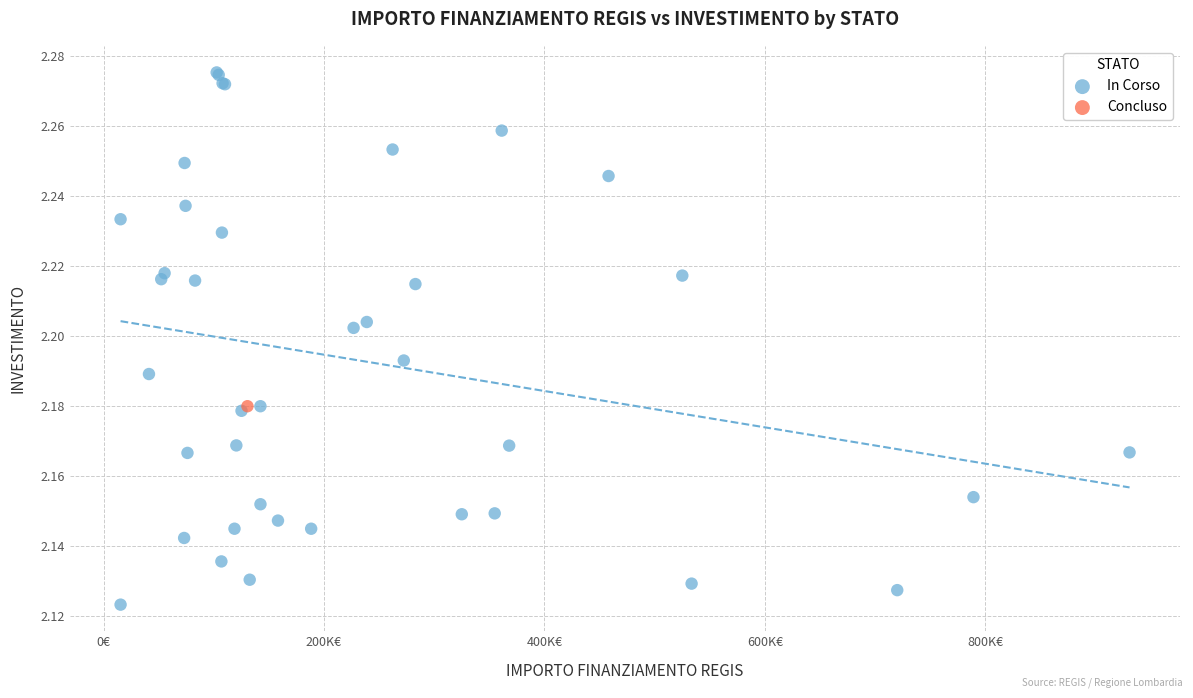

What are all the series names shown in the legend?

In Corso, Concluso